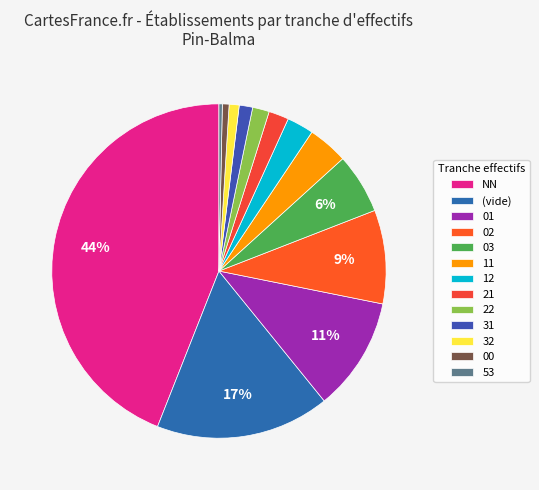

Count the number of slices in the pie.

13